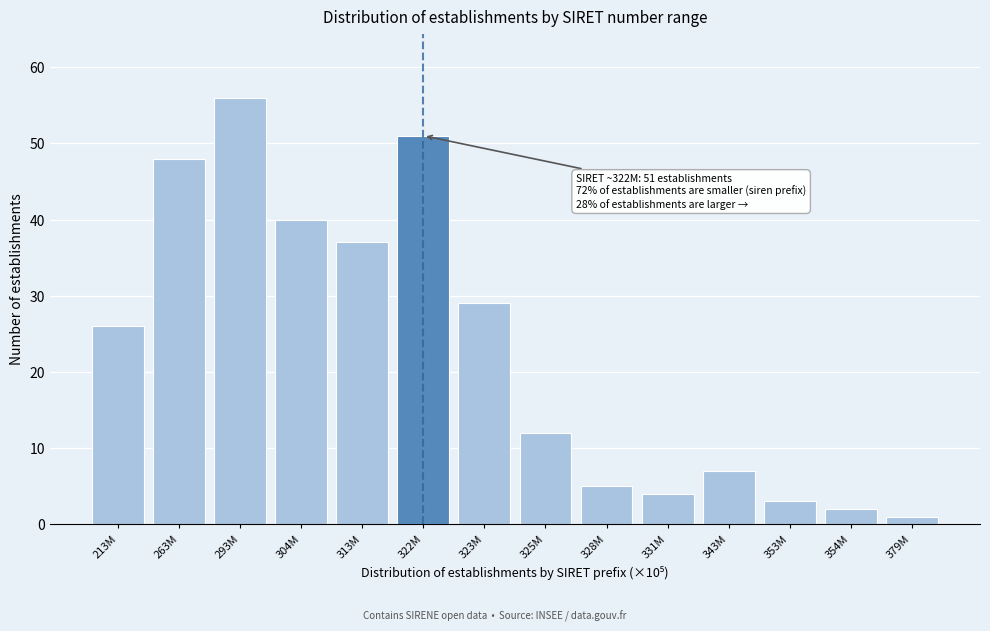

Reading right to left, extract all data points from this chart.

1	2	3	7	4	5	12	29	51	37	40	56	48	26